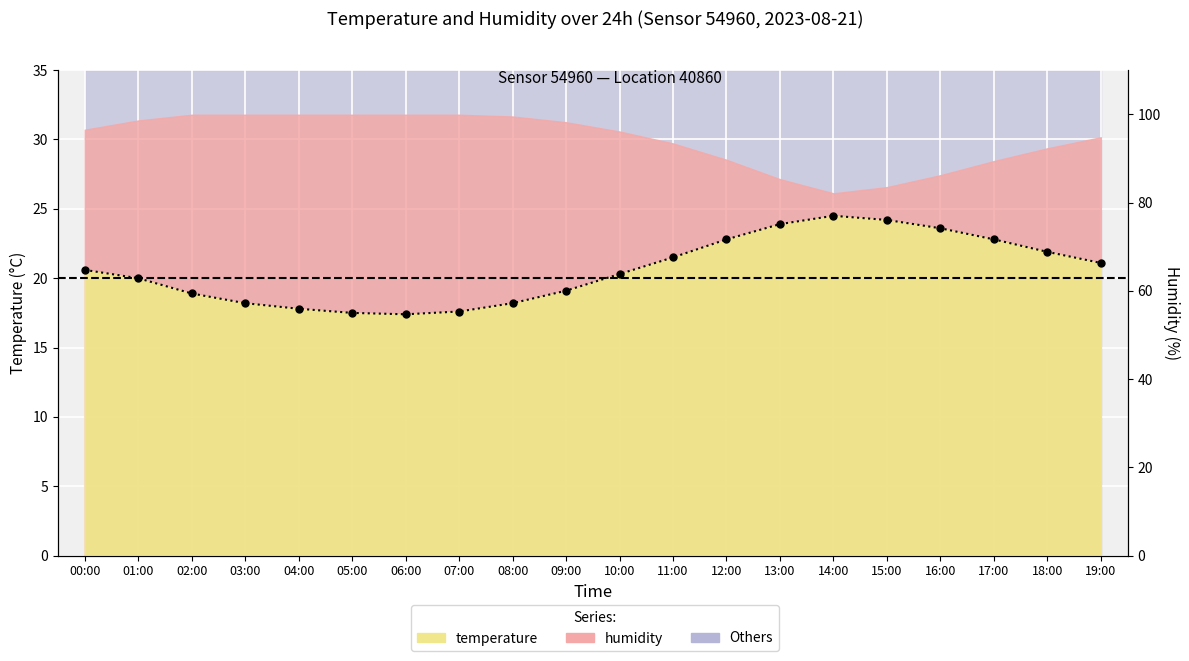

How many values exceed 96?

11